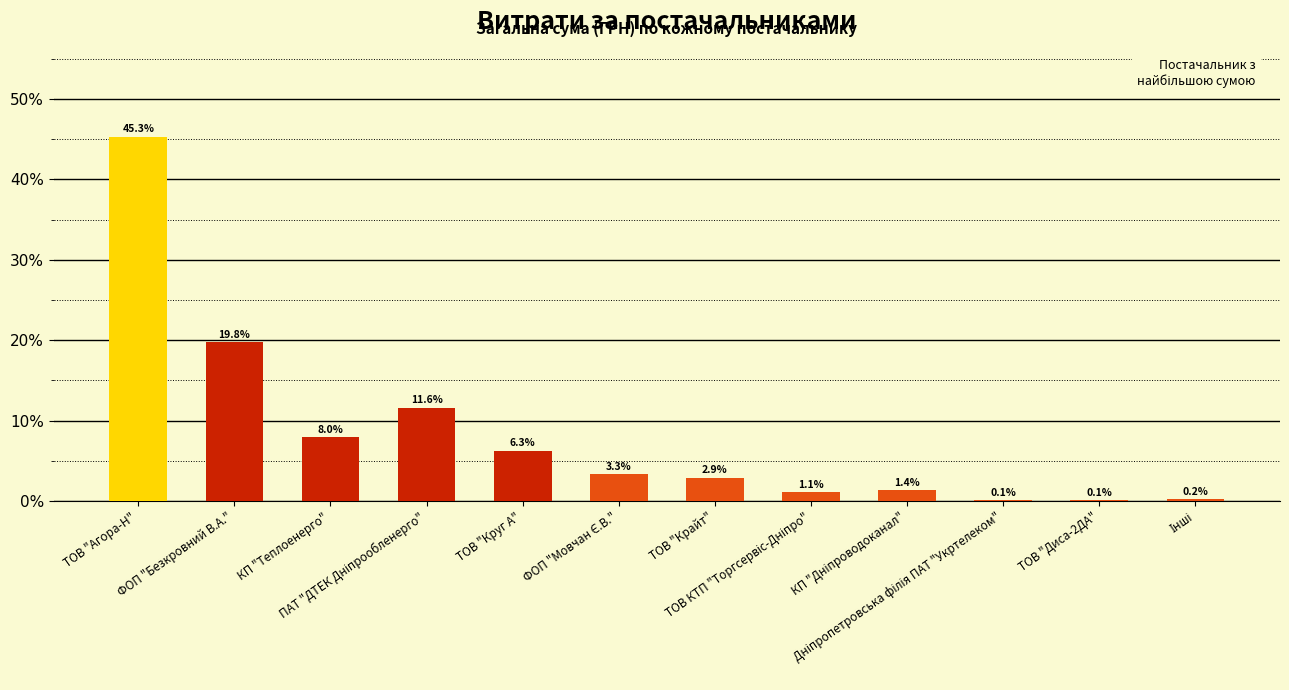

What is the maximum value shown in the chart?

45.3